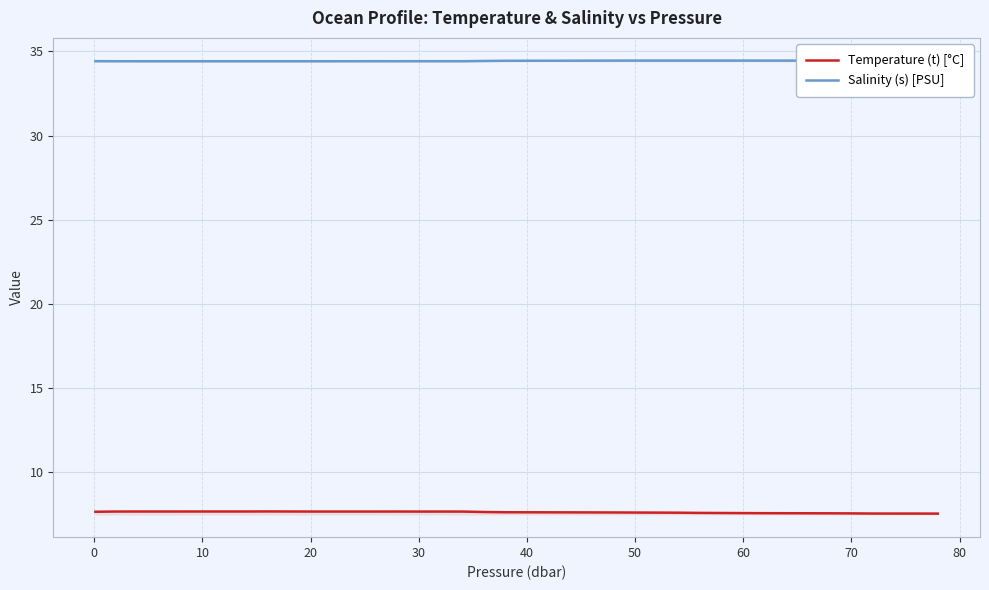

How many lines are shown in the chart?

2